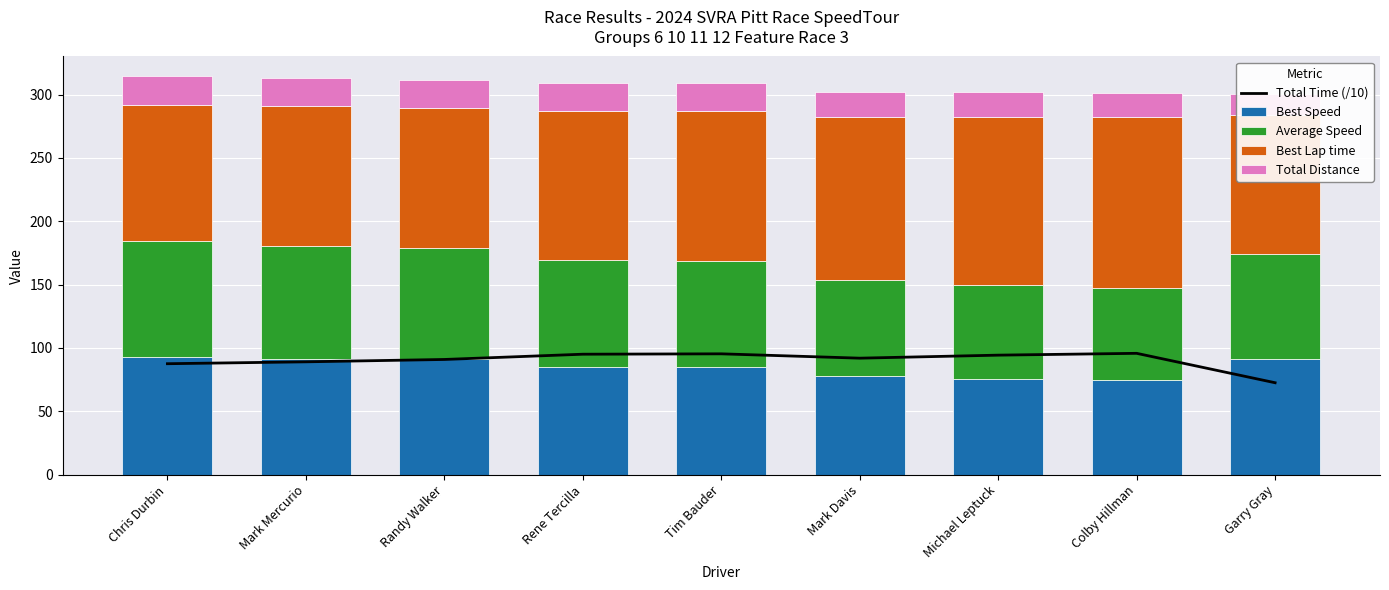

How many groups of bars are there?

9